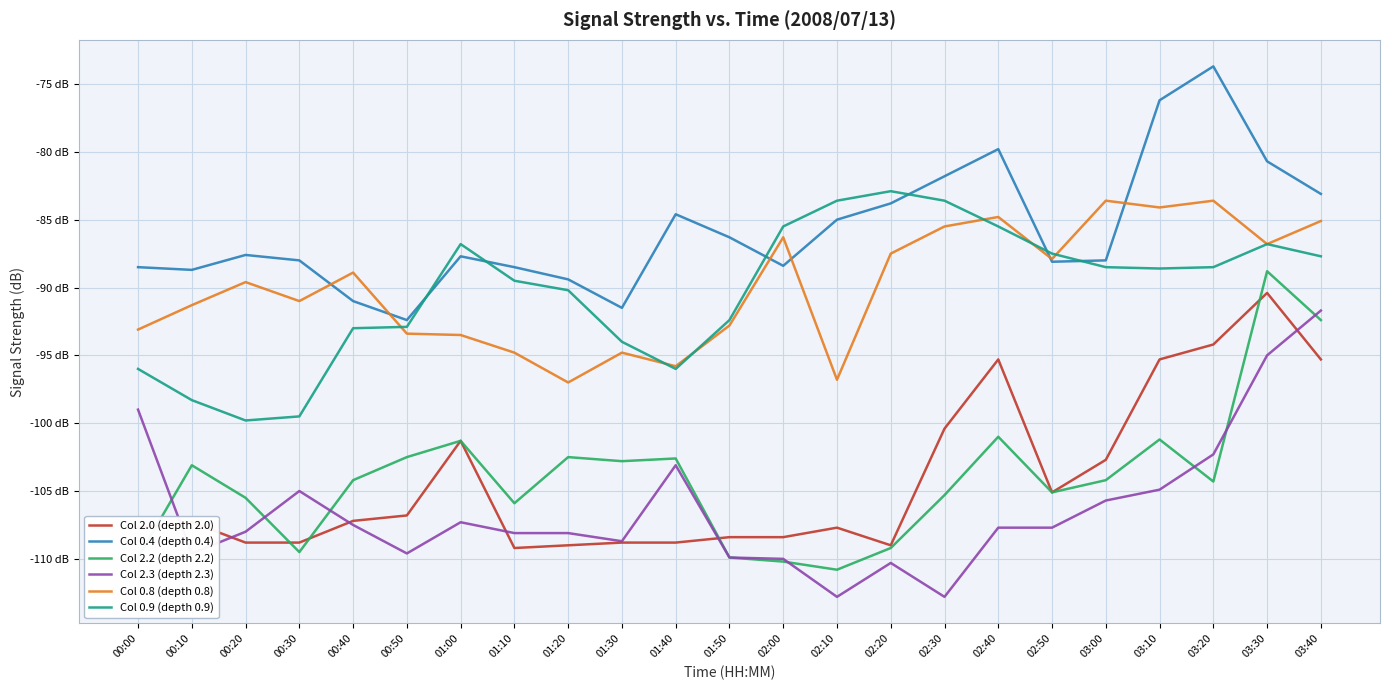

What are all the series names shown in the legend?

Col 2.0 (depth 2.0), Col 0.4 (depth 0.4), Col 2.2 (depth 2.2), Col 2.3 (depth 2.3), Col 0.8 (depth 0.8), Col 0.9 (depth 0.9)